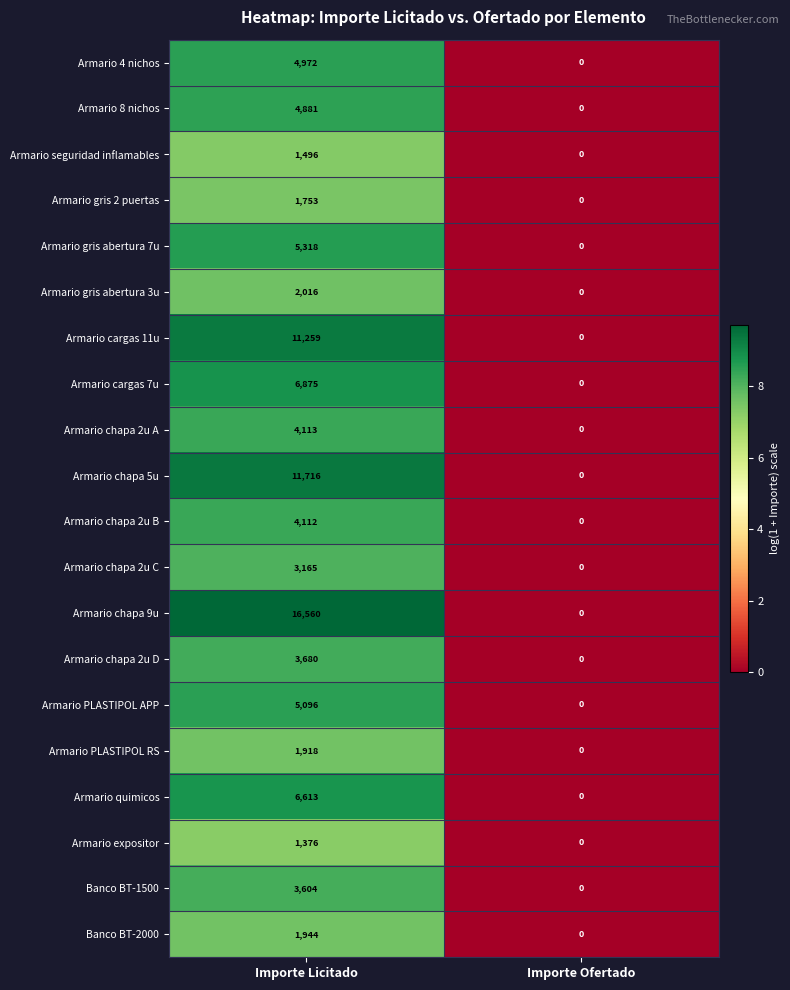

At Importe Licitado, list the series in order from largest to smallest.

Armario chapa 9u, Armario chapa 5u, Armario cargas 11u, Armario cargas 7u, Armario quimicos, Armario gris abertura 7u, Armario PLASTIPOL APP, Armario 4 nichos, Armario 8 nichos, Armario chapa 2u A, Armario chapa 2u B, Armario chapa 2u D, Banco BT-1500, Armario chapa 2u C, Armario gris abertura 3u, Banco BT-2000, Armario PLASTIPOL RS, Armario gris 2 puertas, Armario seguridad inflamables, Armario expositor